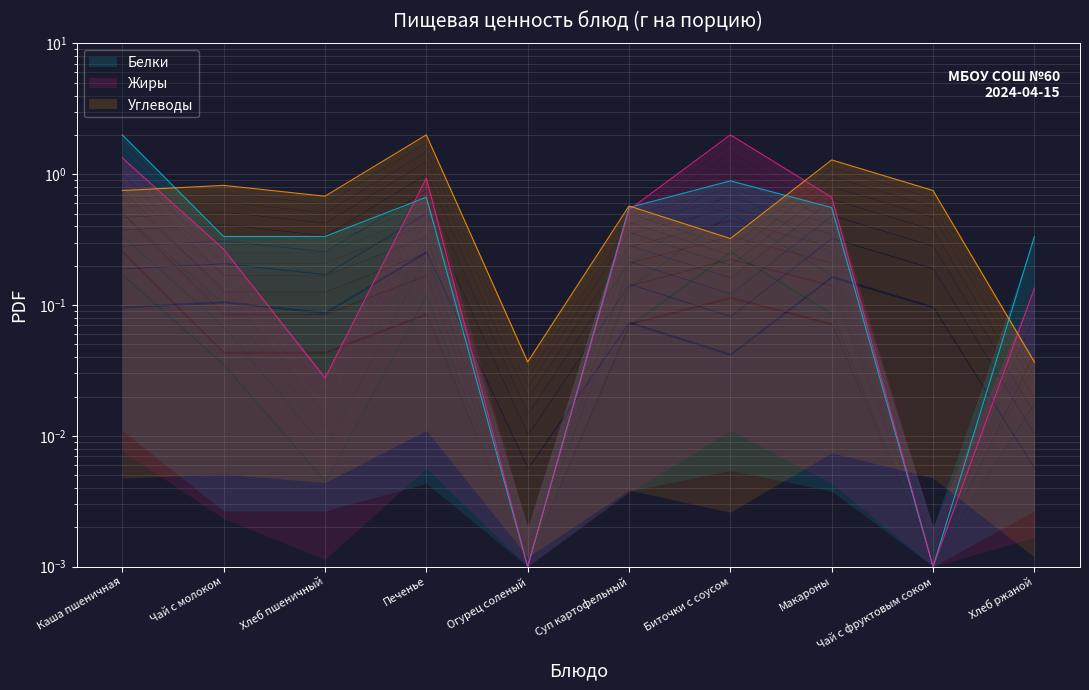

How many lines are shown in the chart?

3